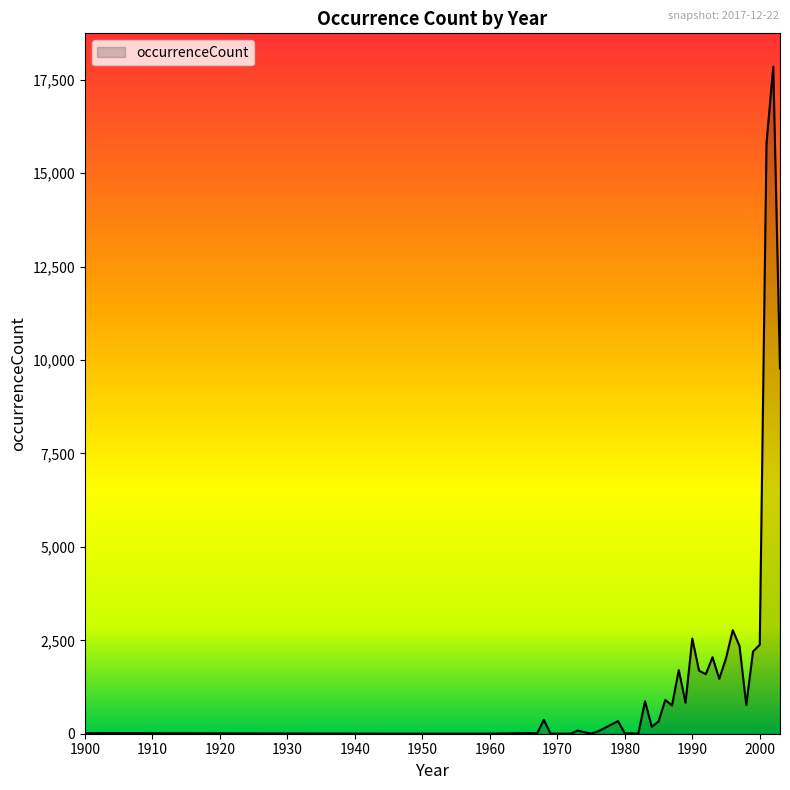

What is the maximum value shown in the chart?

17852